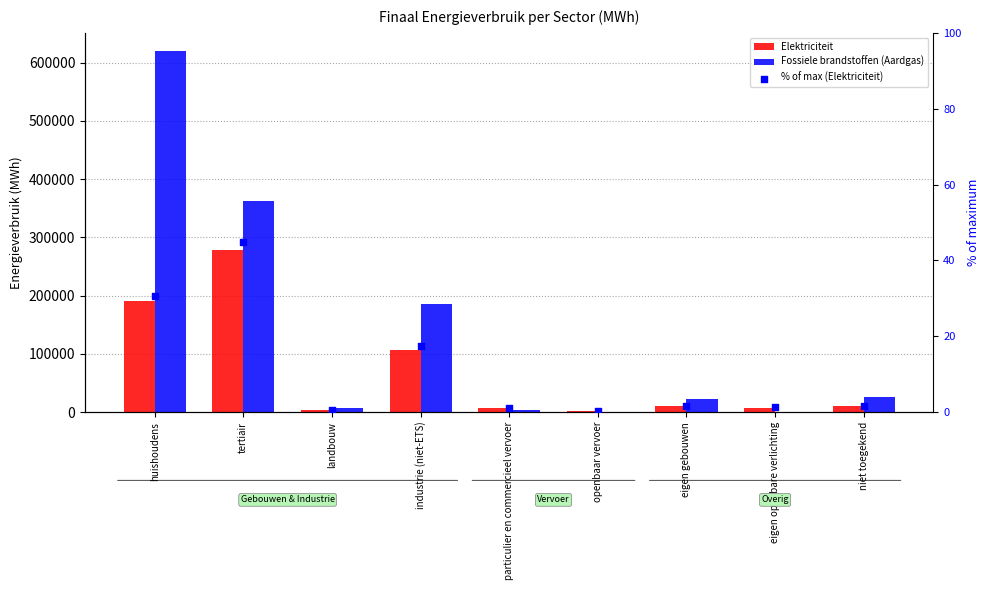

Which series reaches the maximum Y coordinate?

Fossiele brandstoffen (Aardgas)